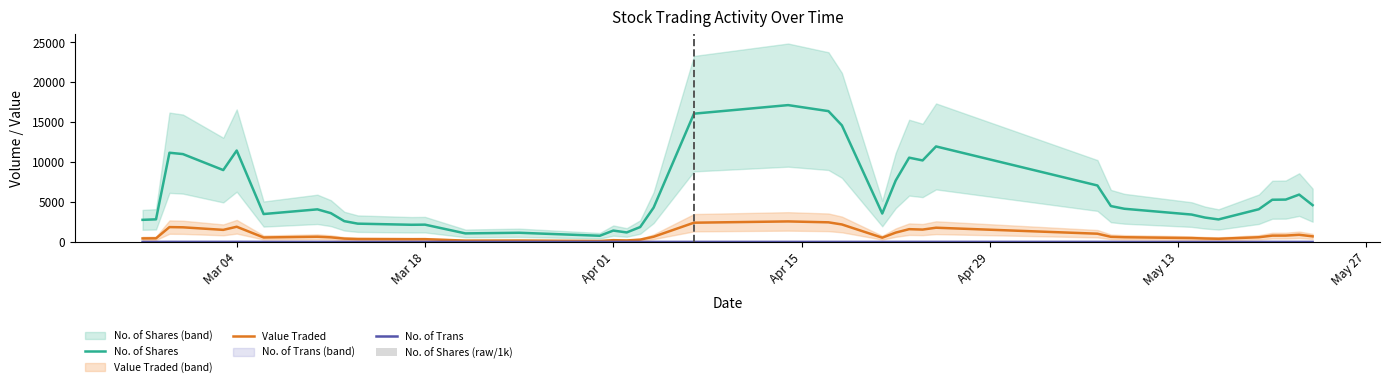

Which series has the largest range (max minus min)?

No. of Shares